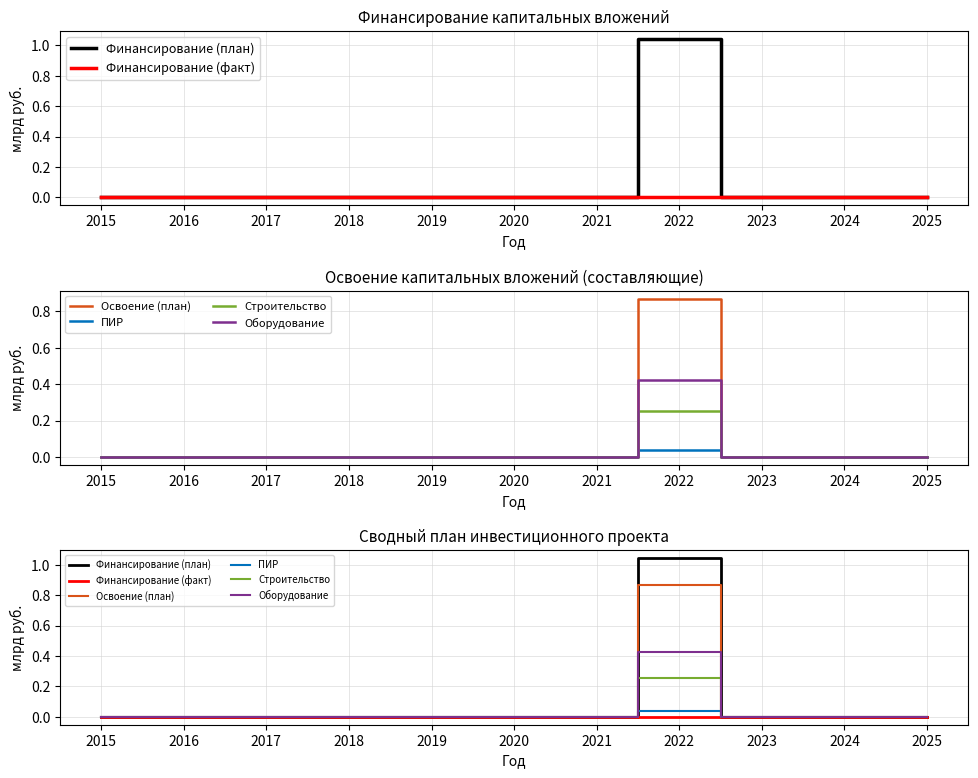

Which series changed the most between 2019 and 2024?

Финансирование (план)